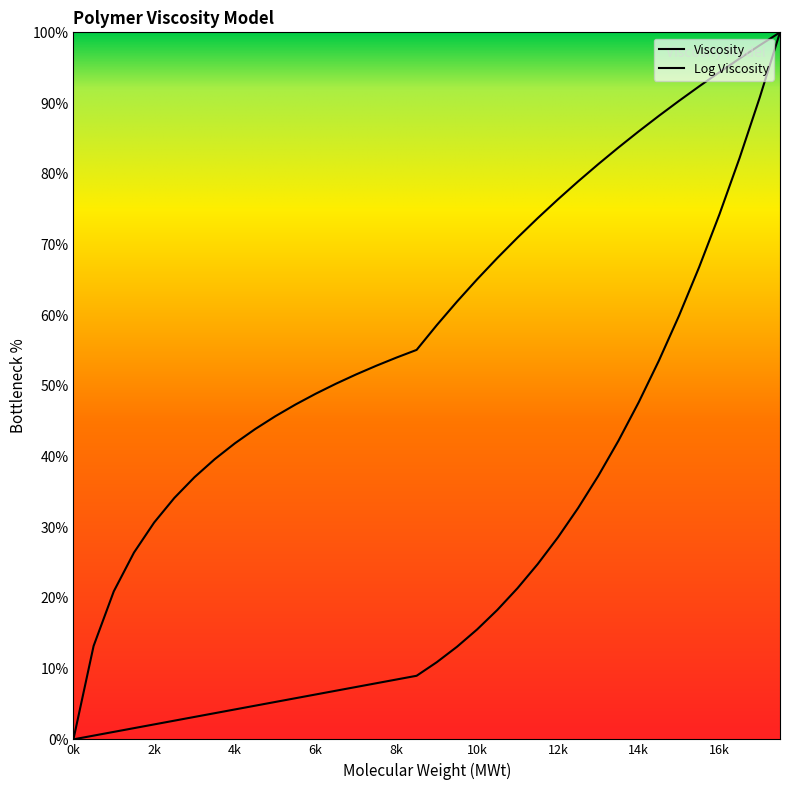

Where is Viscosity nearest to the value 50?

14500